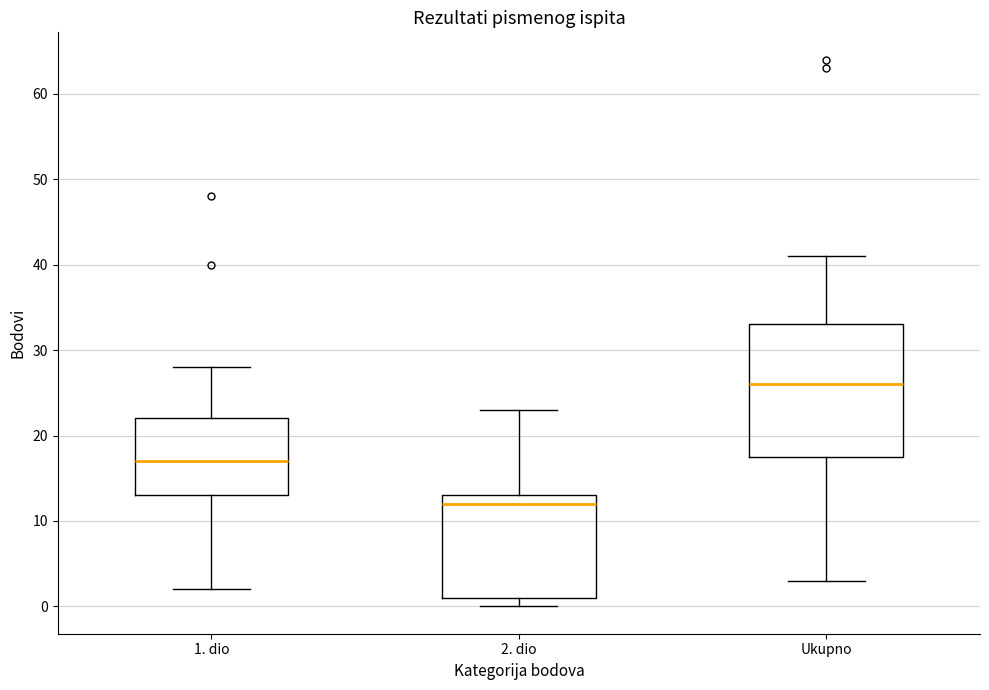

Comparing the boxes themselves (not the whiskers), which one is the tallest?

Ukupno